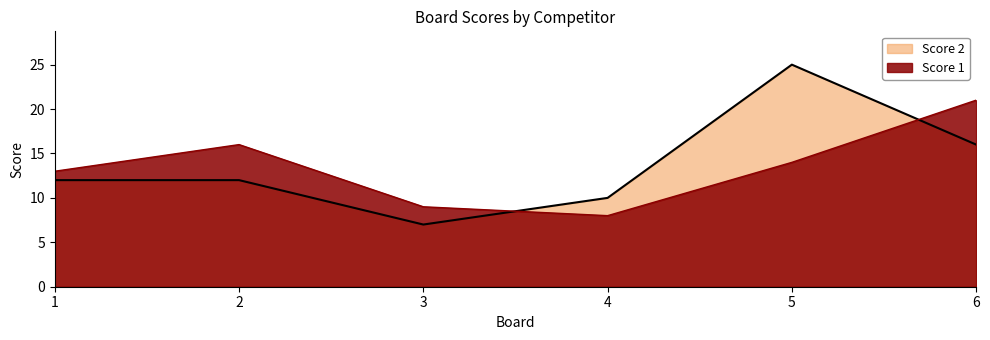

At which category is the sum across all series the highest?

5